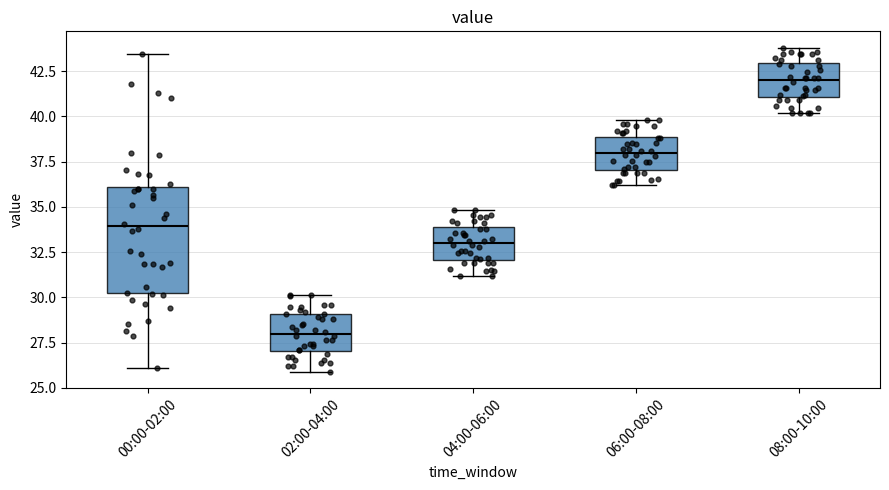

Where does the upper whisker of the box for 04:00-06:00 end on the y-axis? The values are not printed on the chart, so give them approximately, as read against the axis.

35.0